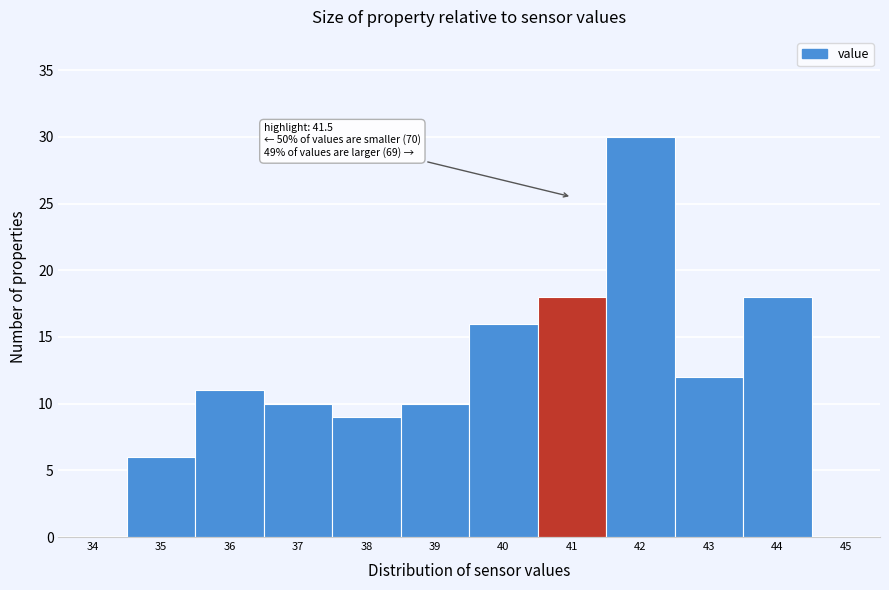

Reading right to left, extract all data points from this chart.

45=0	44=18	43=12	42=30	41=18	40=16	39=10	38=9	37=10	36=11	35=6	34=0